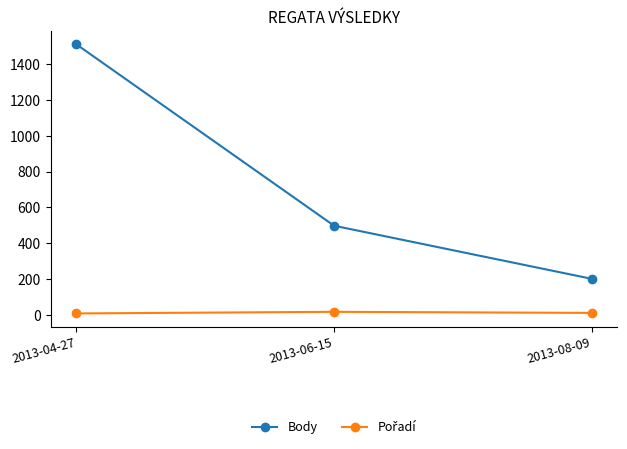

Between 2013-04-27 and 2013-08-09, which series saw the biggest shift?

Body